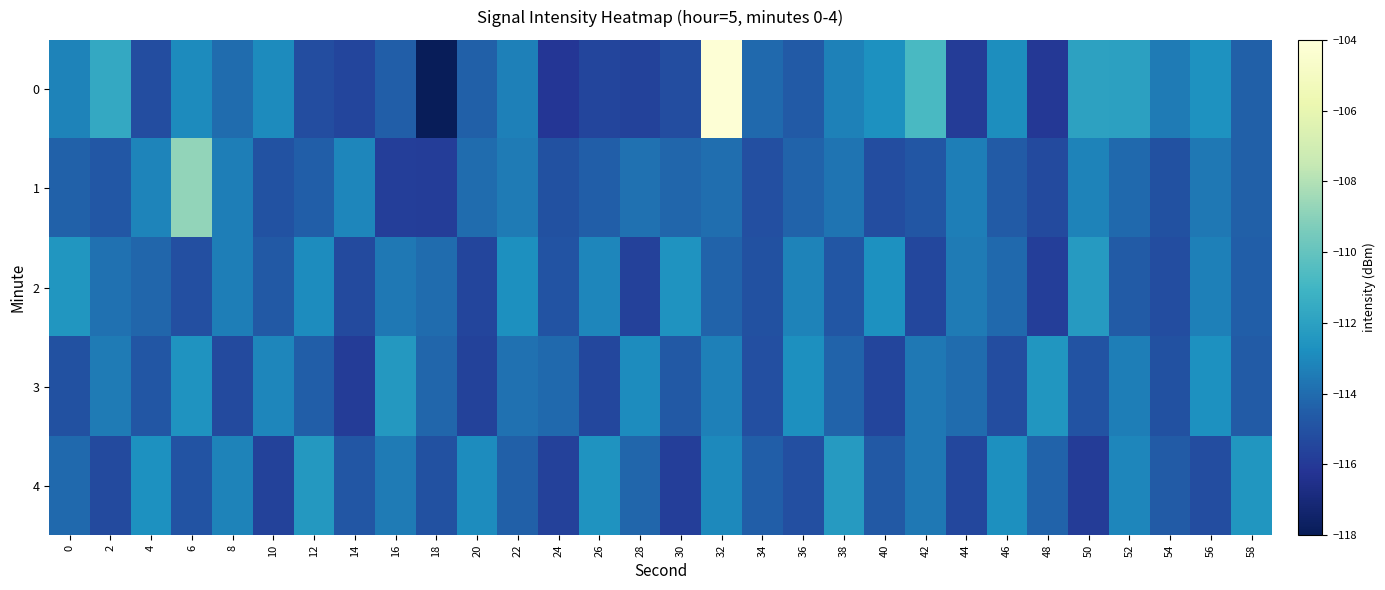

Between 22 and 48, which series saw the biggest shift?

2